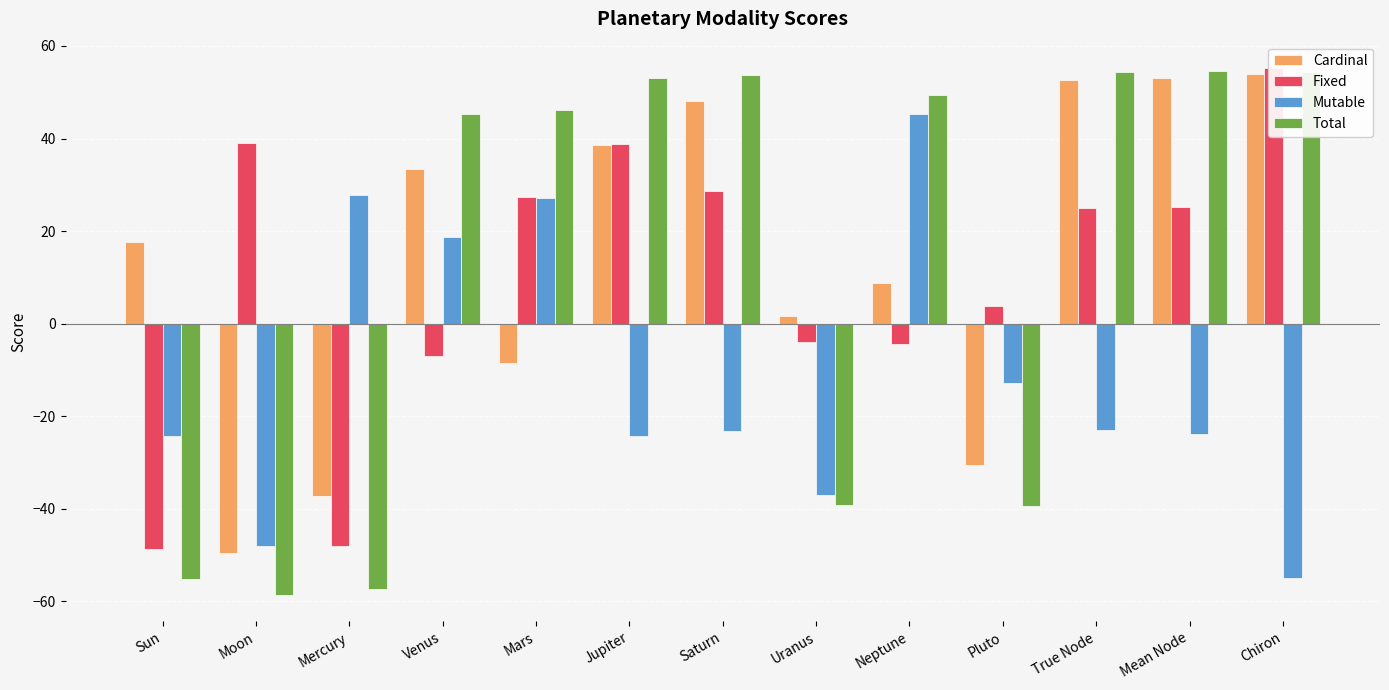

Which has a higher value, Mars or True Node?

True Node